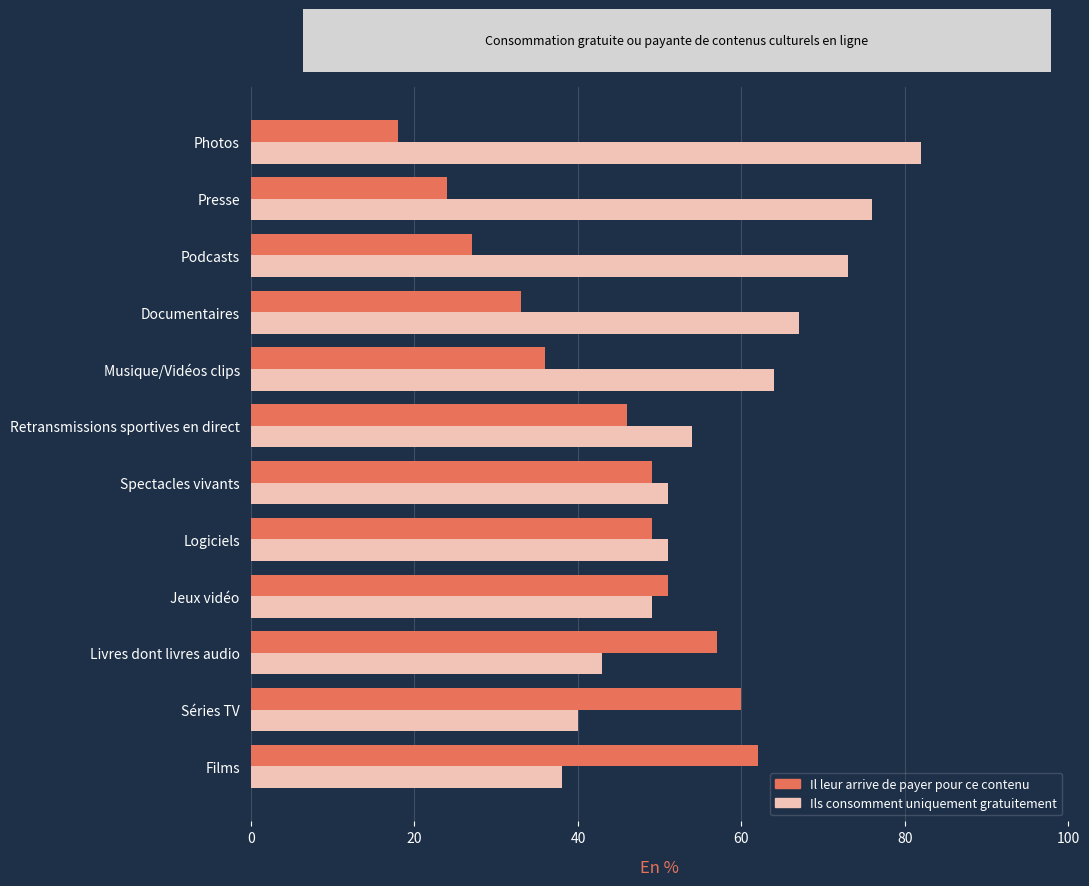

The value of Il leur arrive de payer pour ce contenu at Photos is 18. True or false?

True